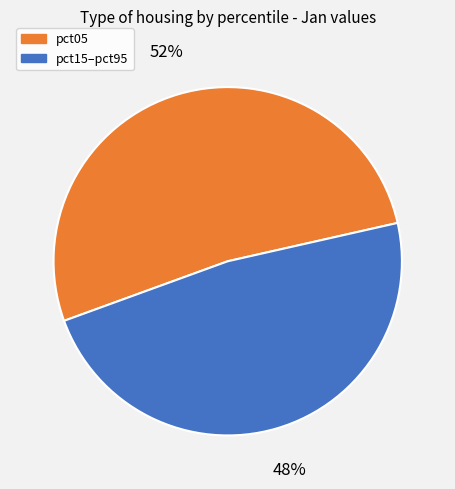

What percentage is the pct05 slice, to the nearest percent?

52%